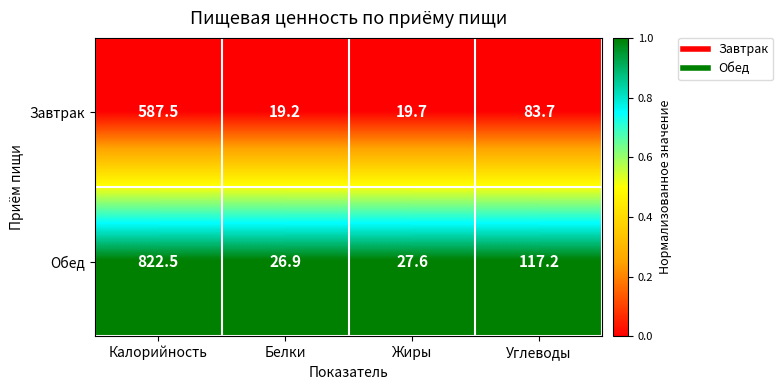

Which series has the widest spread of values?

Обед